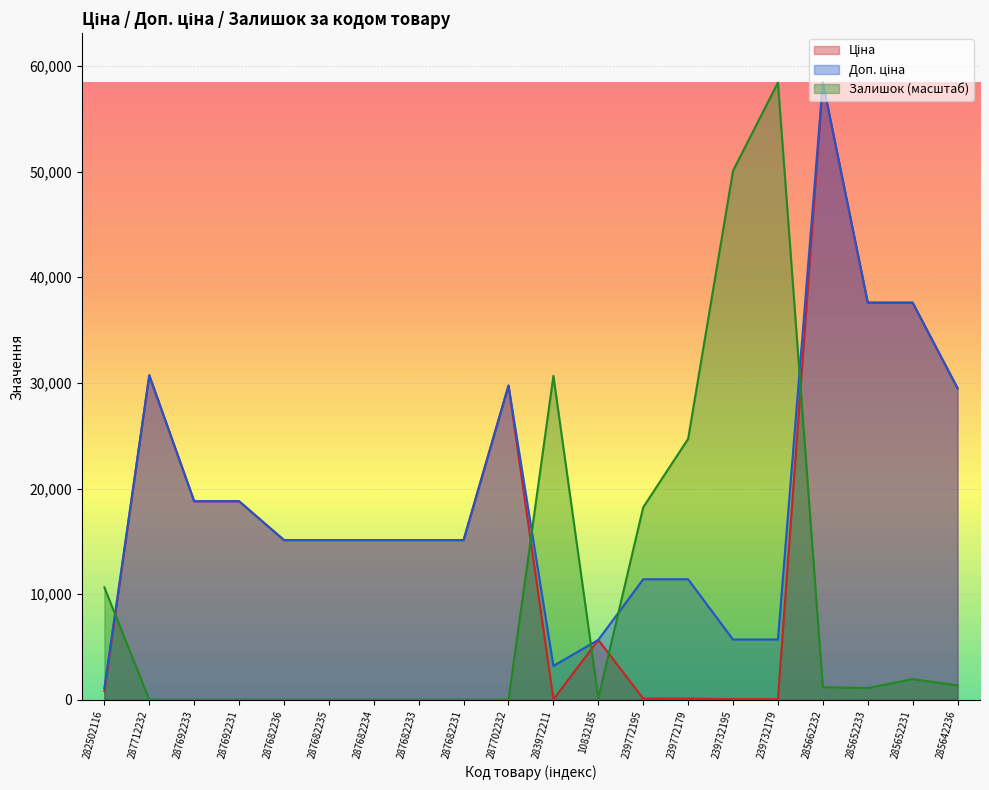

What is the sum of all Доп. ціна values?

380981.3